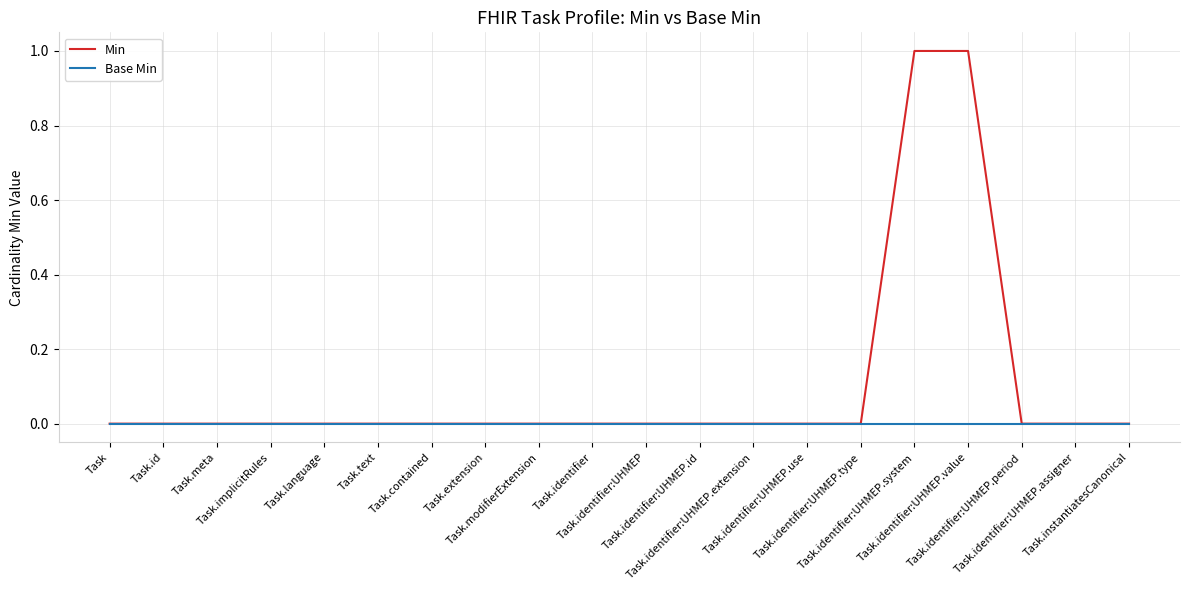

List the series in order of their peak value, lowest first.

Base Min, Min